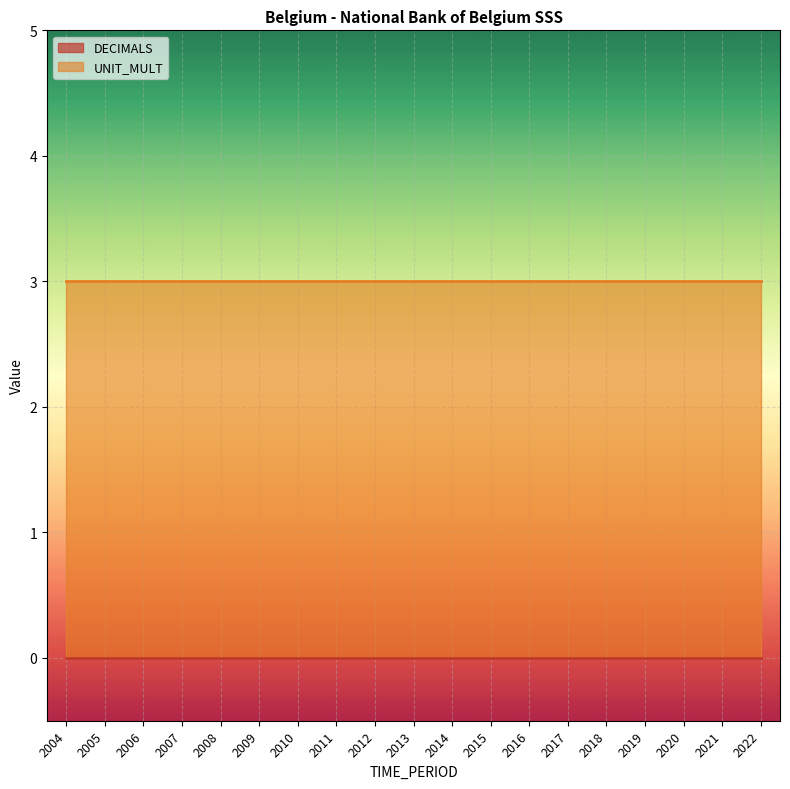

At which label is UNIT_MULT closest to 3?

2004